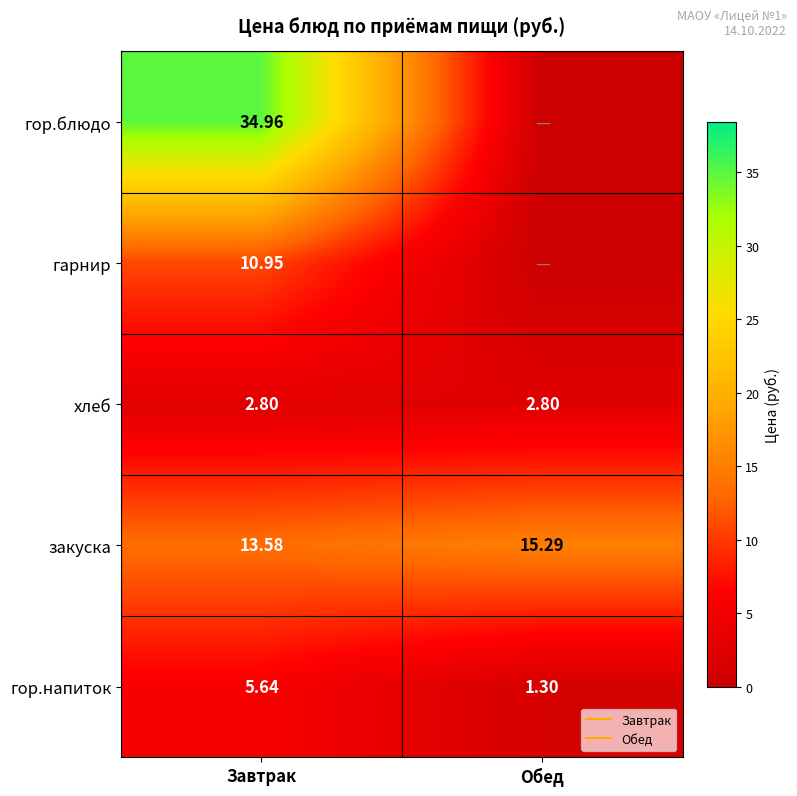

Read the гор.блюдо value at Завтрак.

35.0